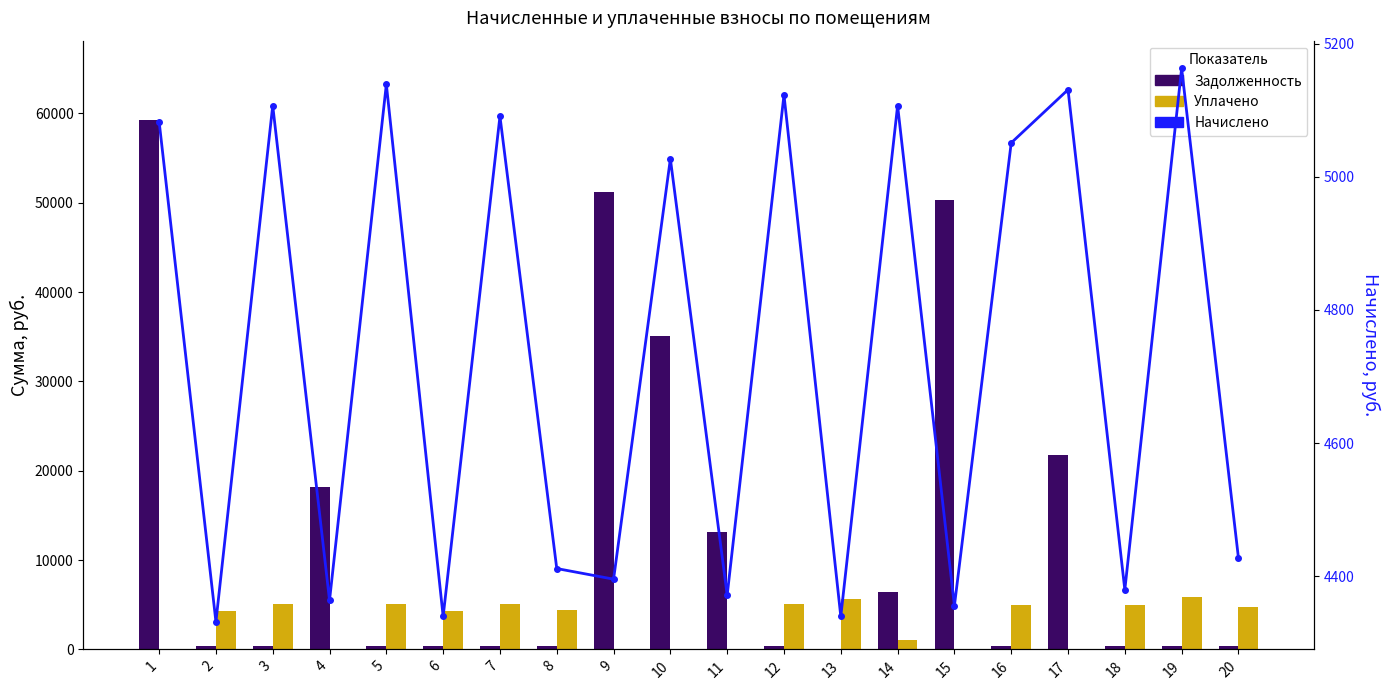

Reading left to right, transcribe all the data shown in this chart.

Задолженность: 1=59249.8	2=361.0	3=425.6	4=18131.1	5=428.2	6=361.6	7=424.2	8=367.6	9=51237.9	10=35096.8	11=13123.8	12=426.9	13=0.0	14=6388.9	15=50268.7	16=420.9	17=21781.7	18=365.0	19=430.2	20=369.0
Уплачено: 1=0.0	2=4294.8	3=5063.4	4=0.0	5=5095.1	6=4302.8	7=5047.6	8=4374.0	9=0.0	10=0.0	11=0.0	12=5079.3	13=5675.4	14=1000.0	15=0.0	16=5007.9	17=0.0	18=4997.8	19=5891.6	20=4721.1
Начислено: 1=5083.0	2=4331.6	3=5106.8	4=4363.7	5=5138.9	6=4339.7	7=5090.9	8=4411.6	9=4395.6	10=5026.9	11=4371.6	12=5122.9	13=4339.7	14=5106.8	15=4355.6	16=5050.9	17=5130.8	18=4379.6	19=5162.9	20=4427.5